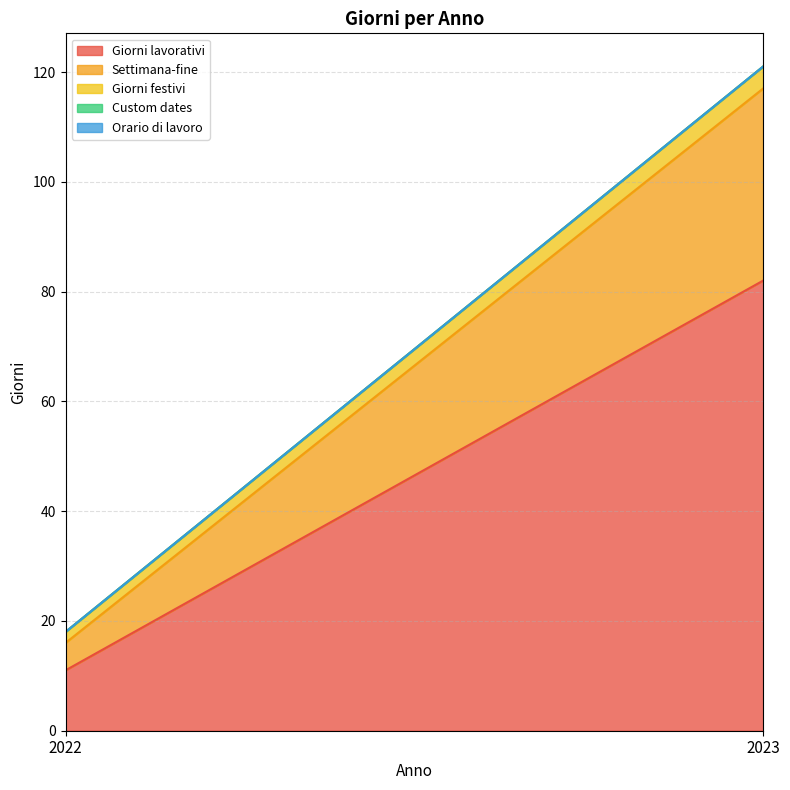

Which series has the largest range (max minus min)?

Giorni lavorativi